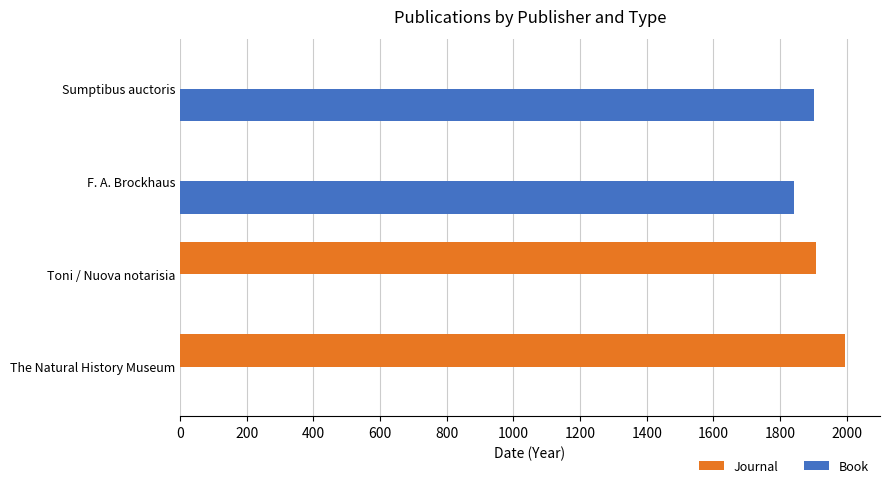

Is the value of Journal at F. A. Brockhaus greater than the value of Book at Sumptibus auctoris?

No